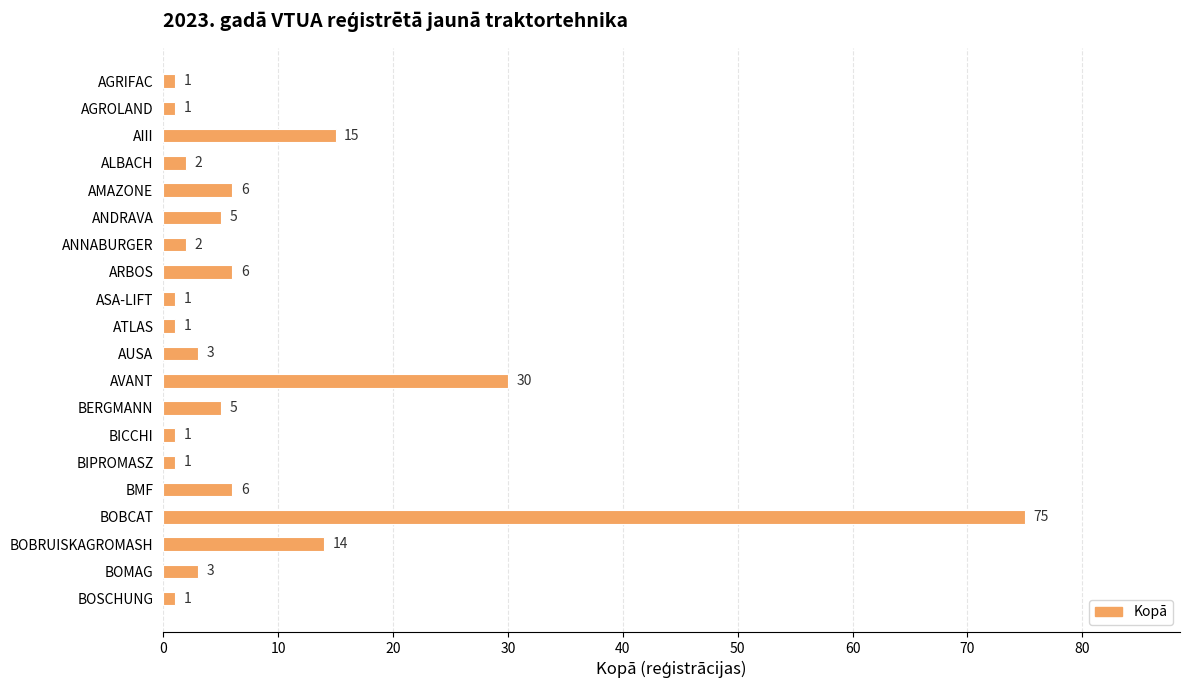

What is the greatest value displayed?

75